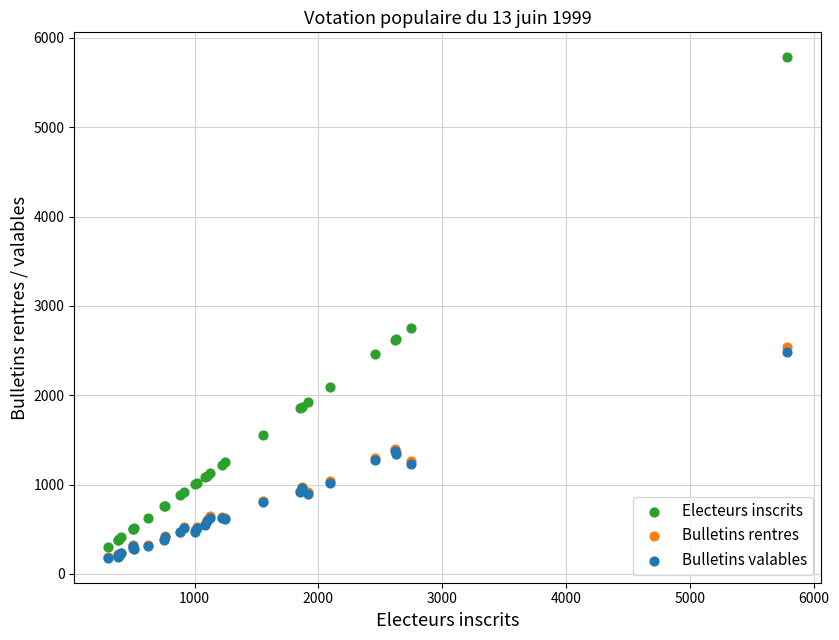

Which series reaches the maximum Y coordinate?

Electeurs inscrits